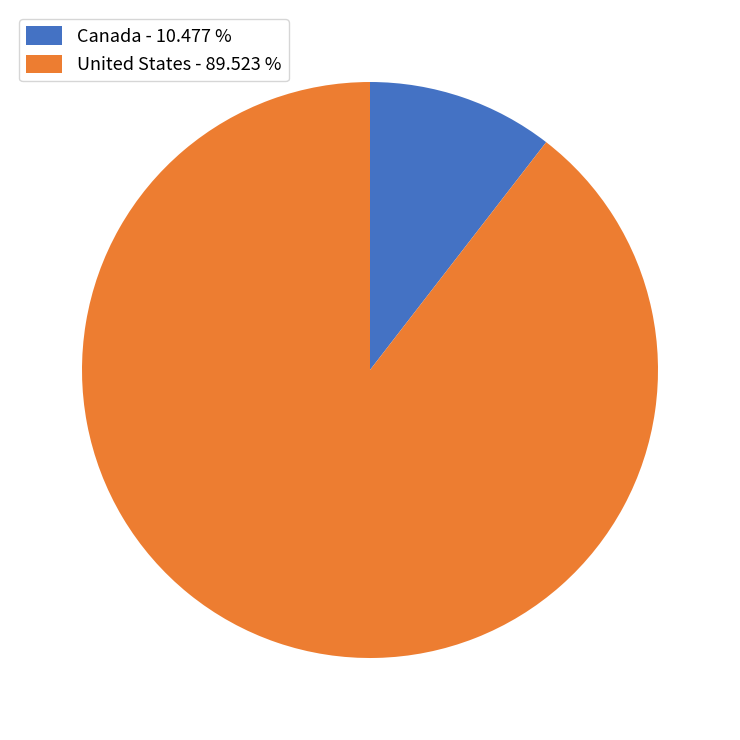

What is the smallest slice in the pie chart?

Canada